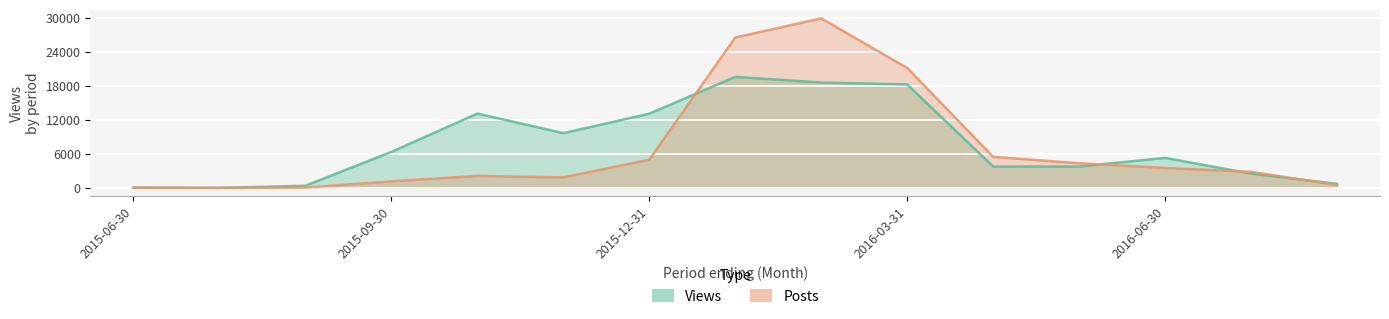

What is the label of the 12th point from the right?

2015-09-30